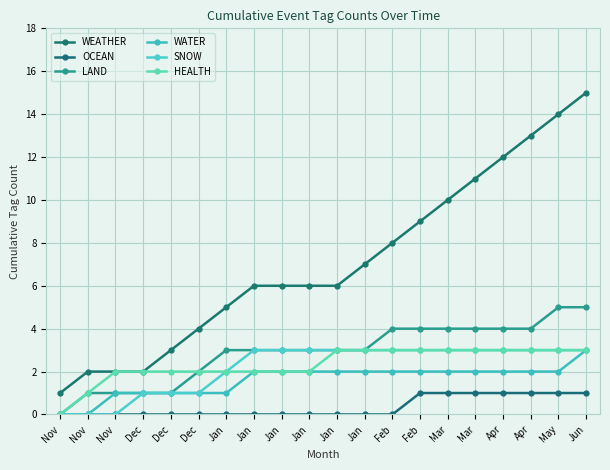

Is this an area chart (filled region under the line)?

No